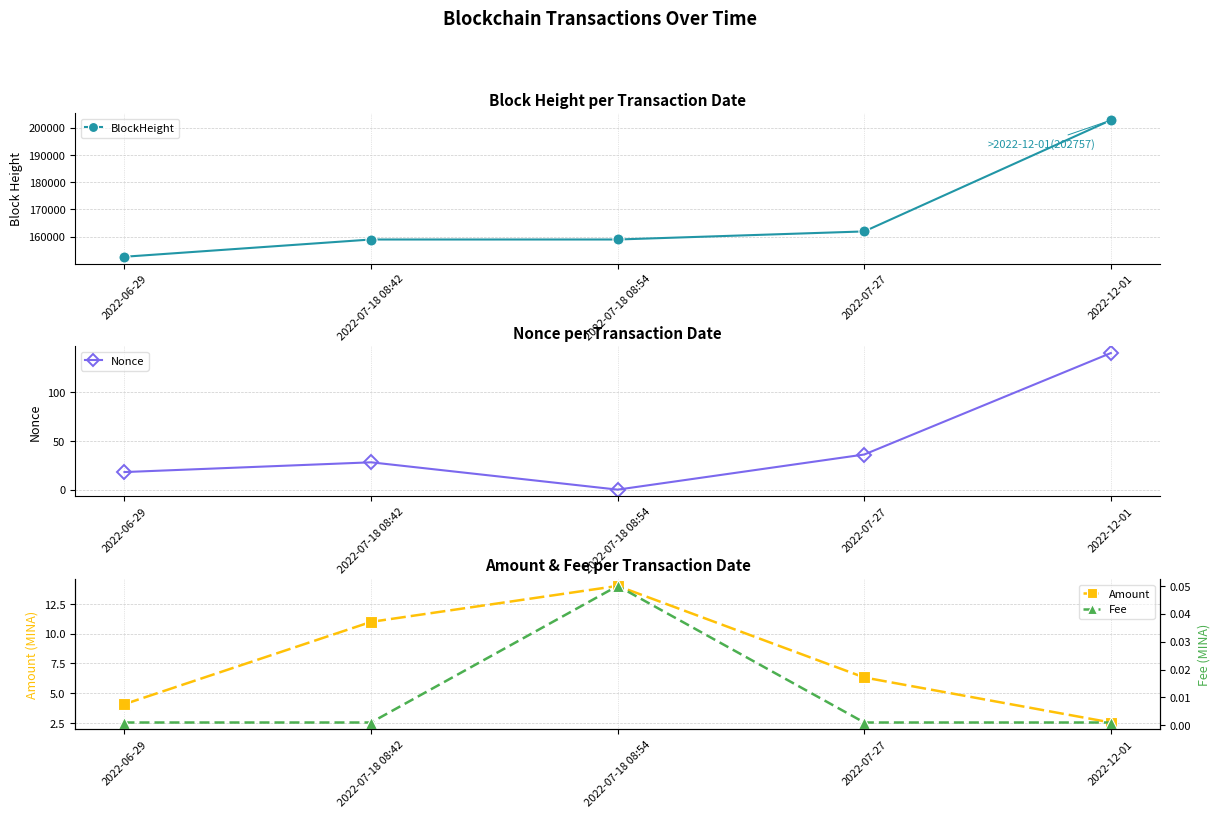

What is the sum of all Nonce values?

222